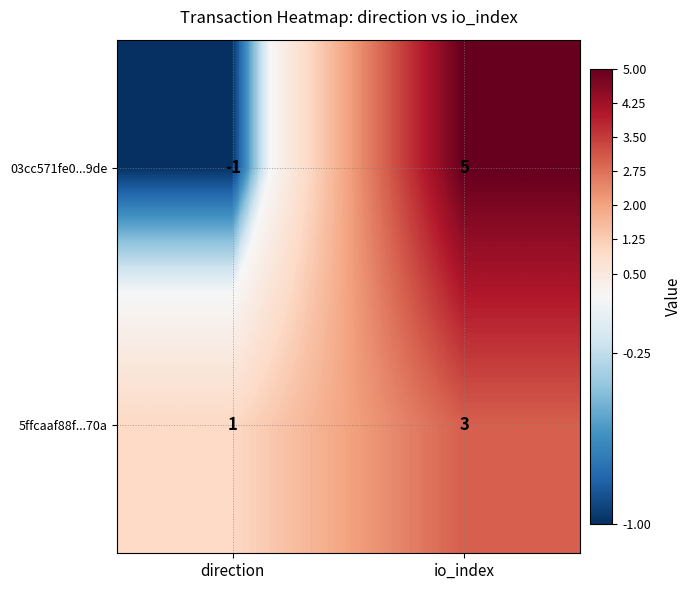

What is the maximum value shown in the chart?

5